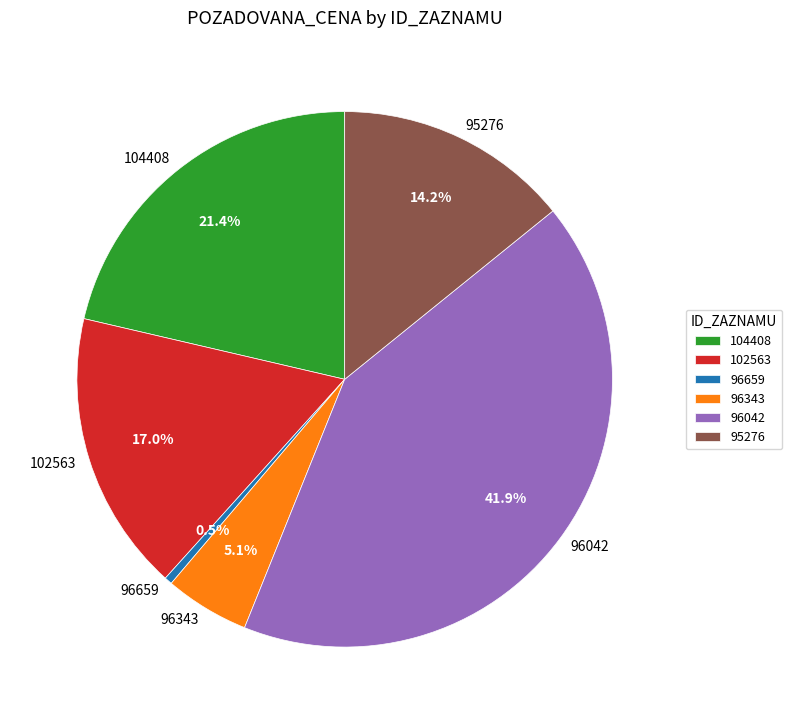

To the nearest percent, what is the difference between the largest and smallest slice percentages?

41%